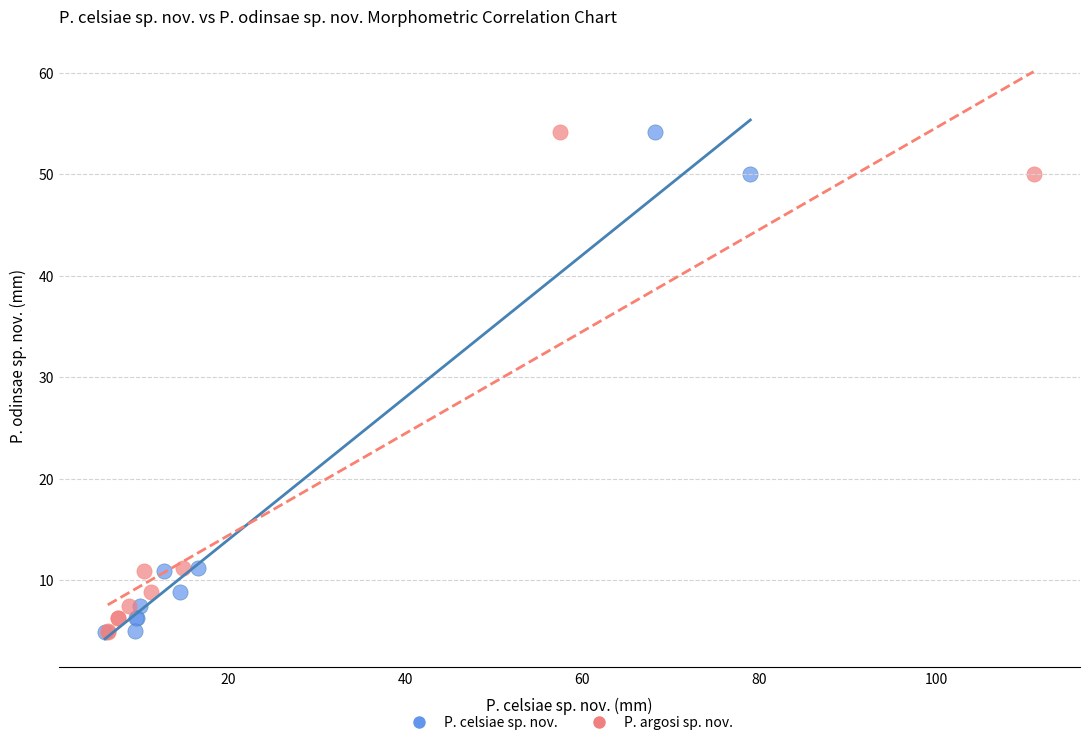

What are all the series names shown in the legend?

P. celsiae sp. nov., P. argosi sp. nov.